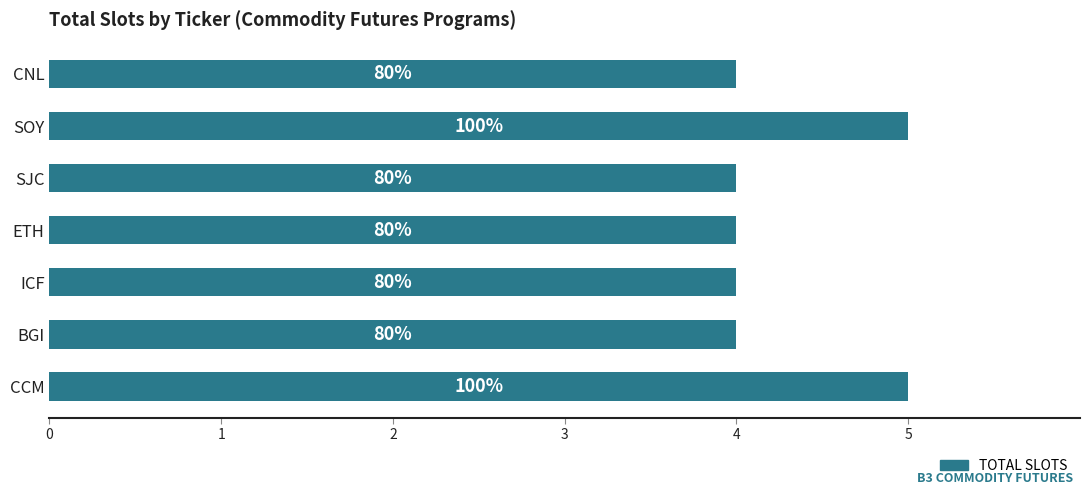

Are the bars horizontal?

Yes